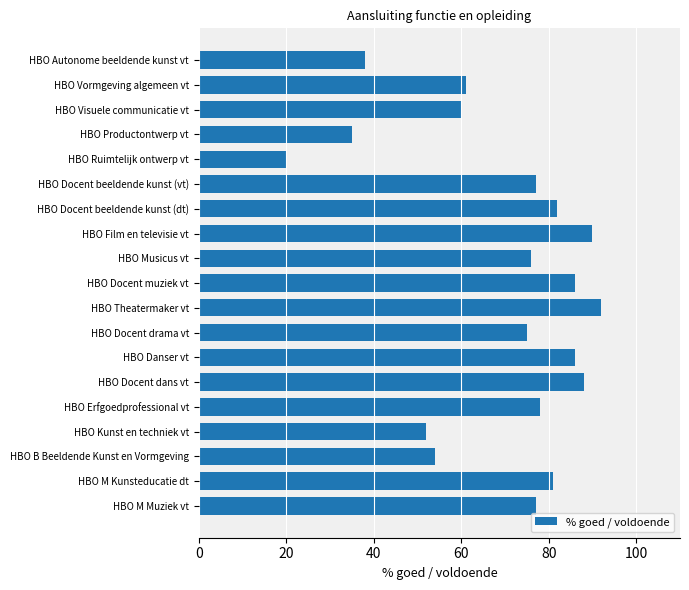

Are the bars grouped side by side (vs. stacked)?

No